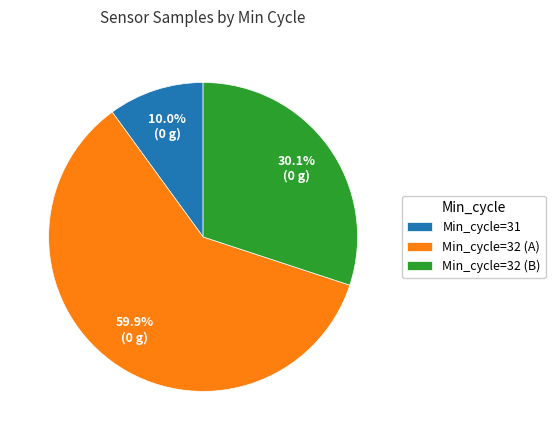

To the nearest percent, what is the average slice percentage?

33%